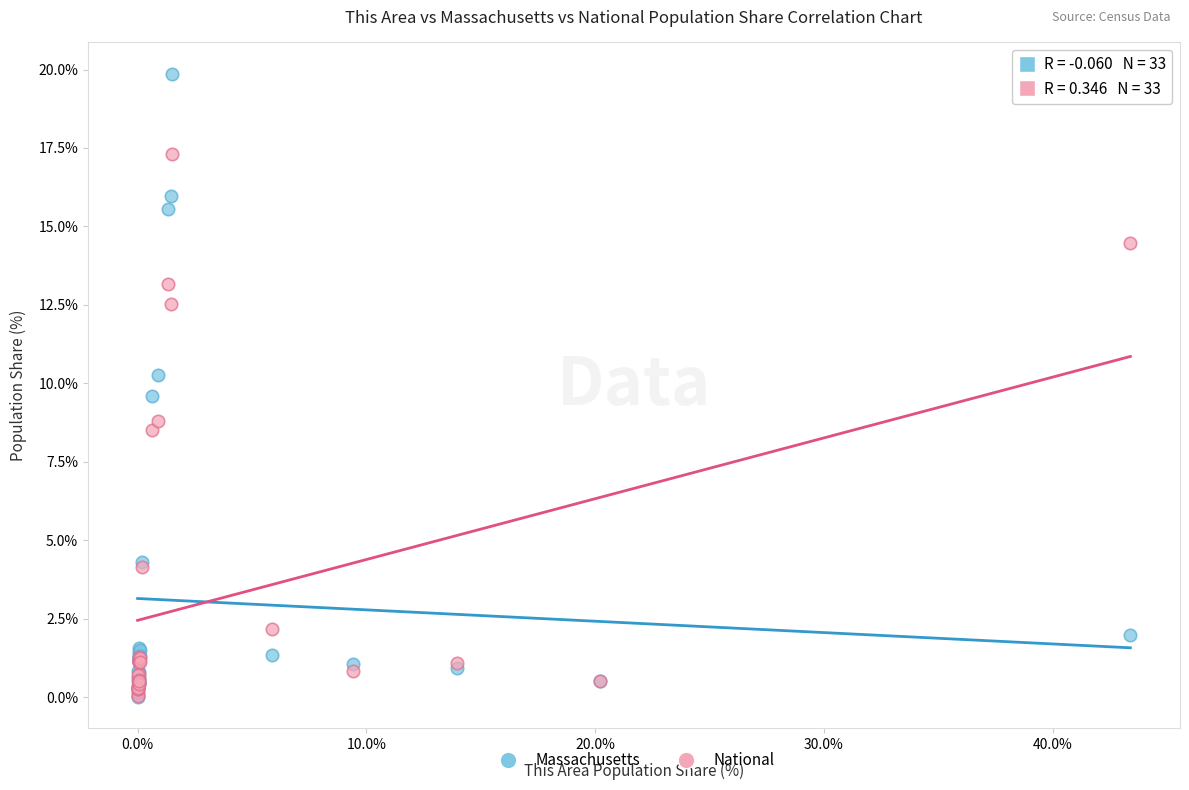

In the National series, what Y value is closest to 8?

8.5